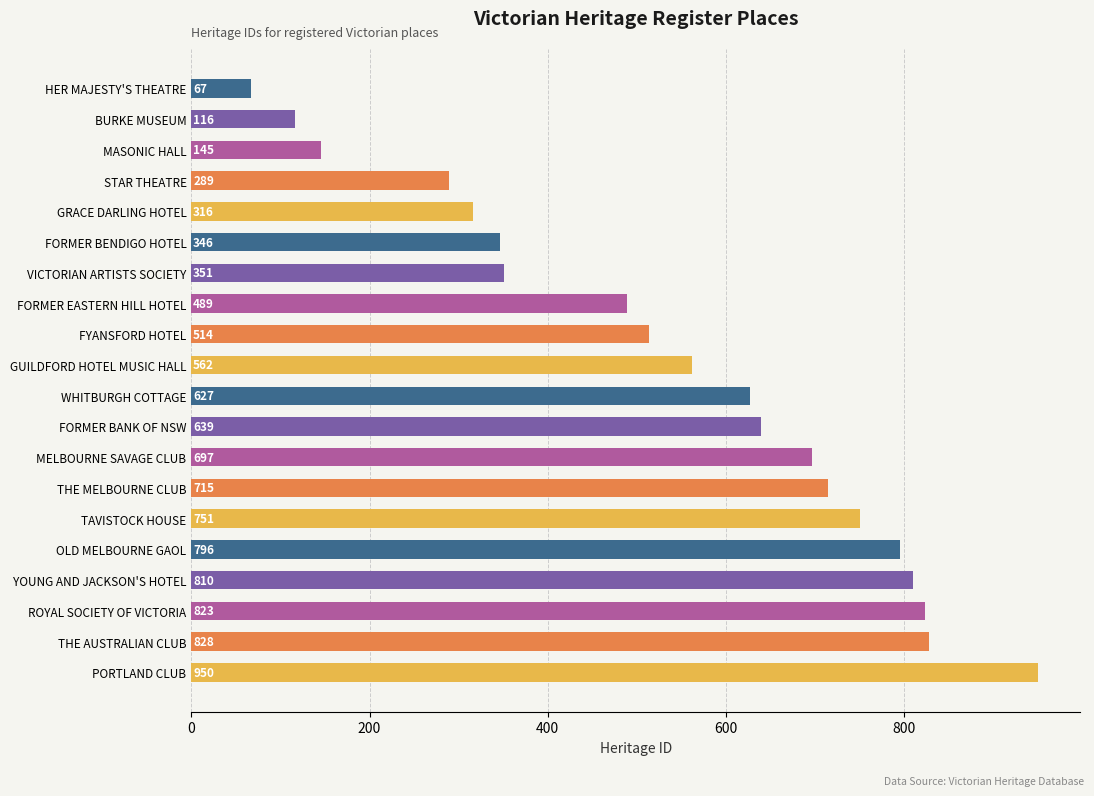

Is it true that the value at BURKE MUSEUM is 174?

False